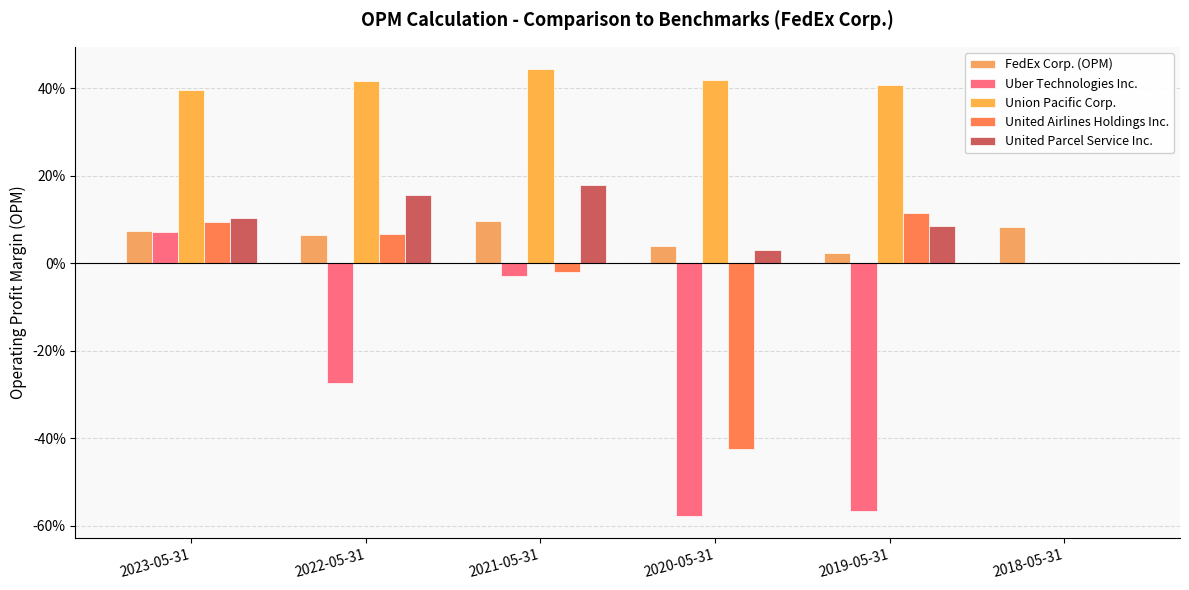

Reading right to left, what are all the values shown in this chart?

FedEx Corp. (OPM): 0.1	0.0	0.0	0.1	0.1	0.1
Uber Technologies Inc.: 0.0	-0.6	-0.6	-0.0	-0.3	0.1
Union Pacific Corp.: 0.0	0.4	0.4	0.4	0.4	0.4
United Airlines Holdings Inc.: 0.0	0.1	-0.4	-0.0	0.1	0.1
United Parcel Service Inc.: 0.0	0.1	0.0	0.2	0.2	0.1